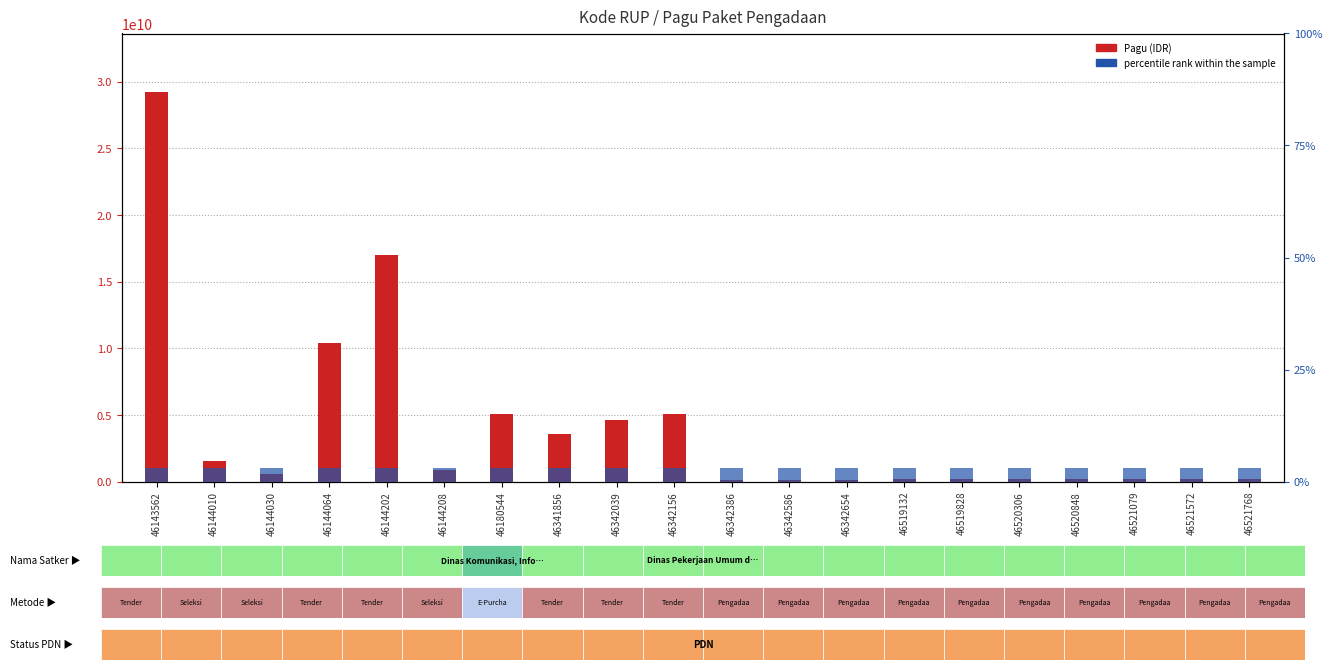

What is the sum of all Pagu (IDR) values?

79371978800